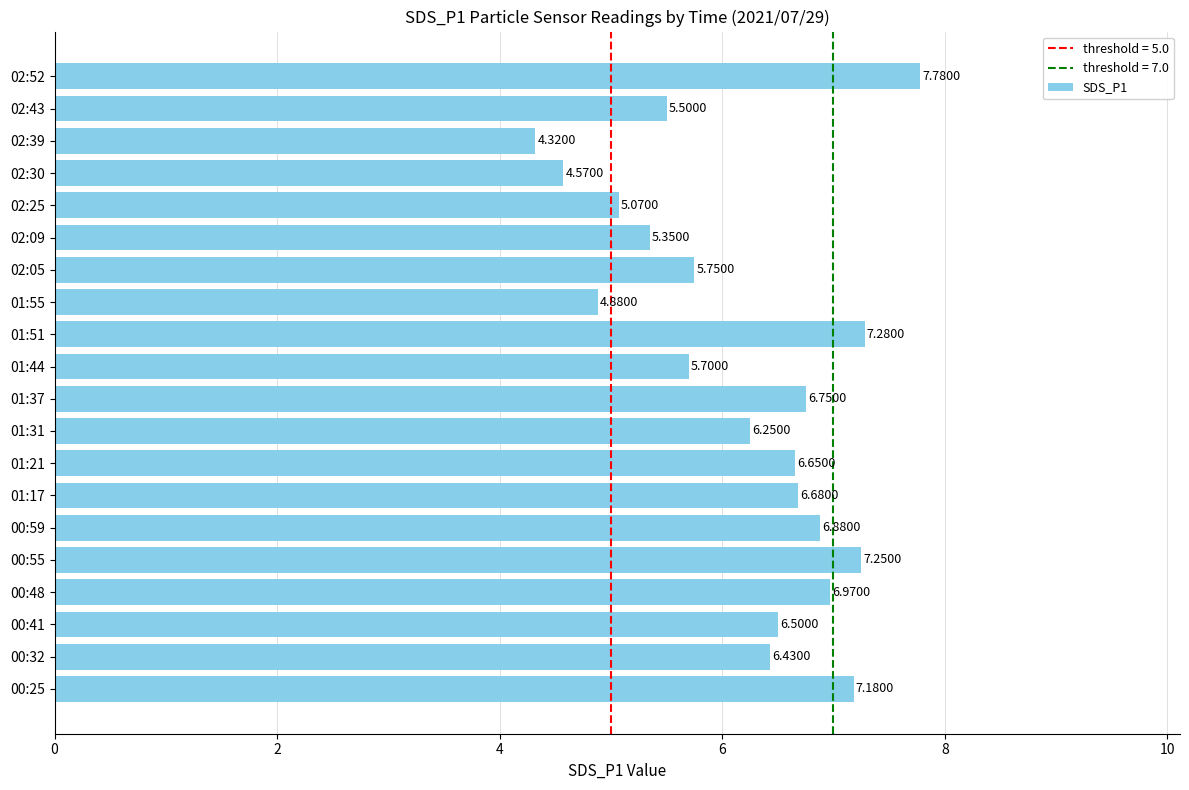

List the labels in order of value, largest first.

02:52, 01:51, 00:55, 00:25, 00:48, 00:59, 01:37, 01:17, 01:21, 00:41, 00:32, 01:31, 02:05, 01:44, 02:43, 02:09, 02:25, 01:55, 02:30, 02:39